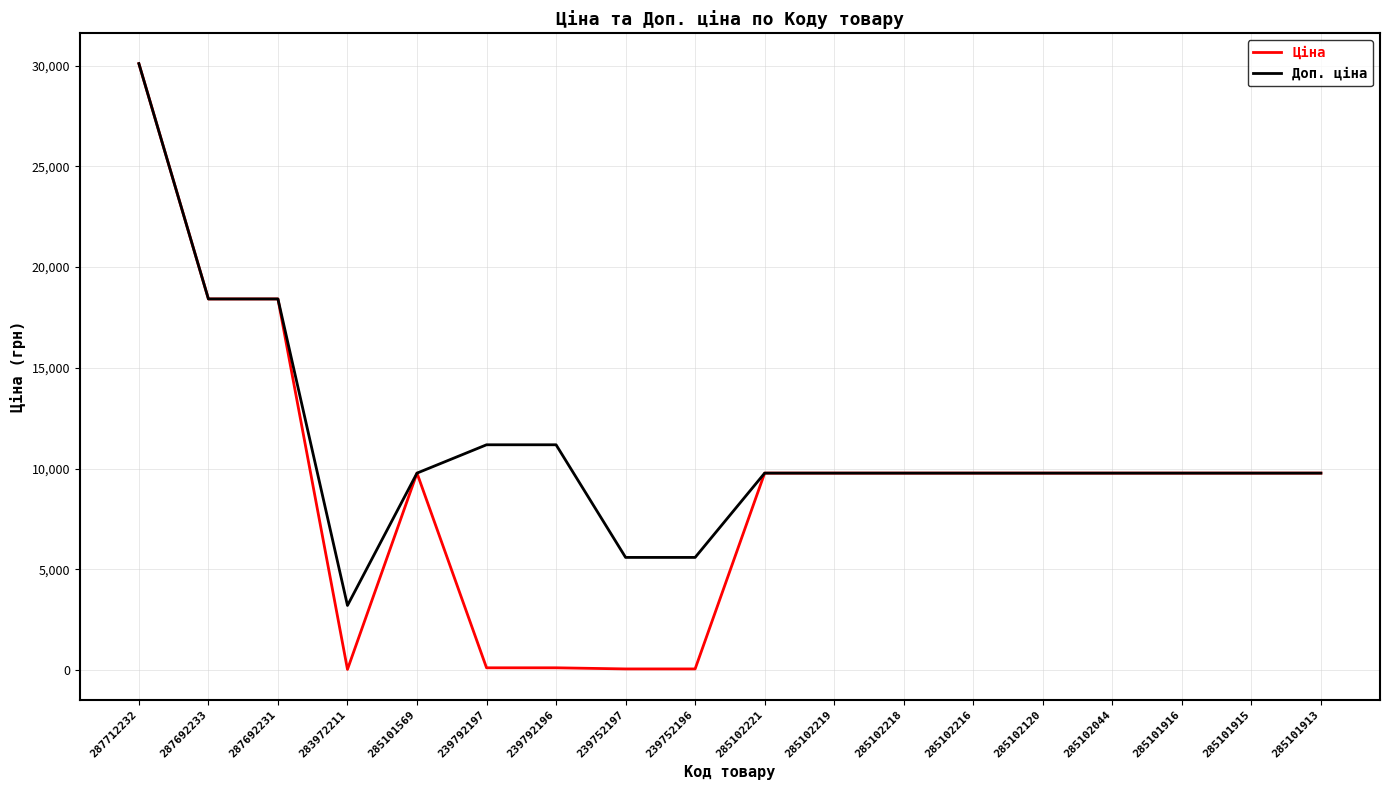

At which label does Ціна first exceed 9775?

287712232